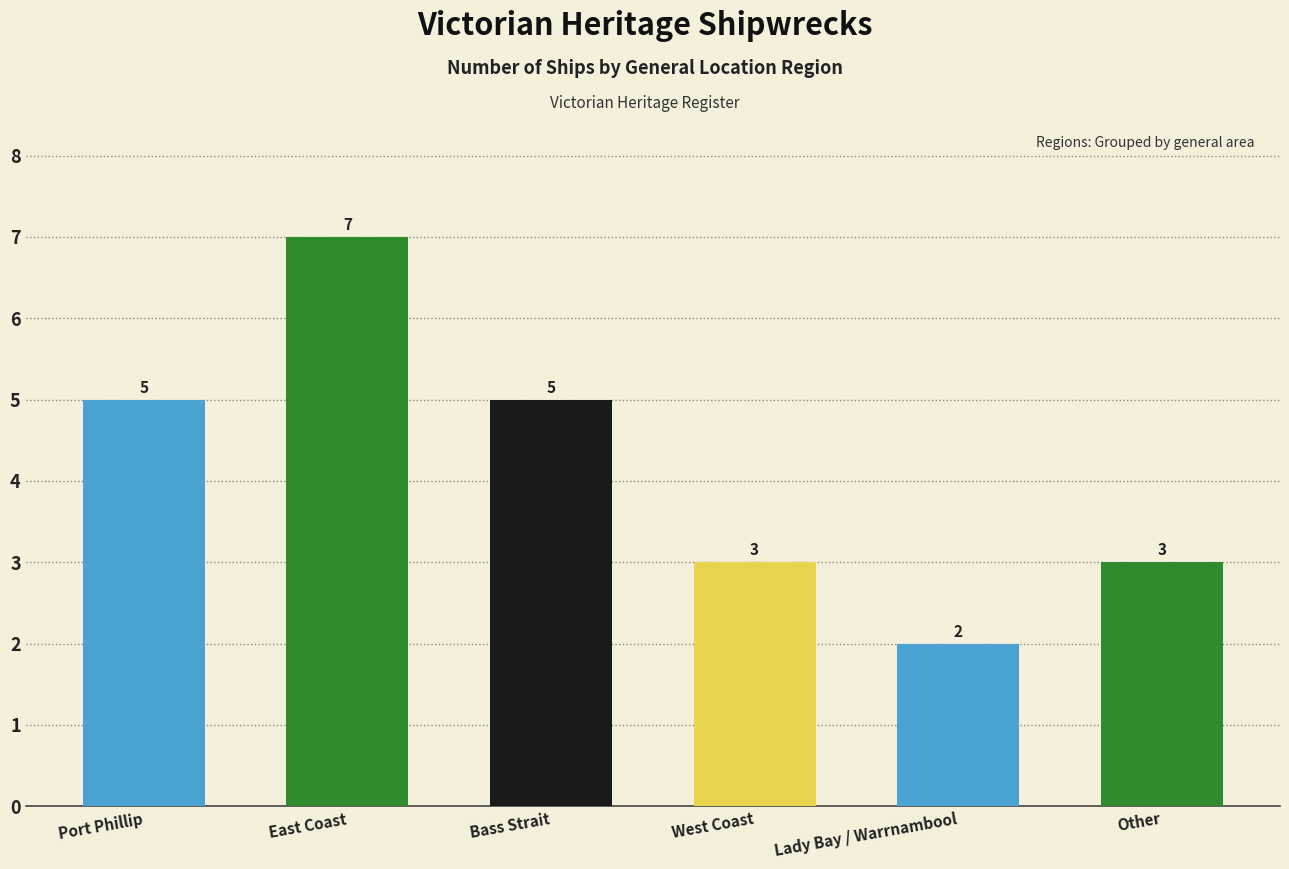

Between Bass Strait and West Coast, which is larger?

Bass Strait